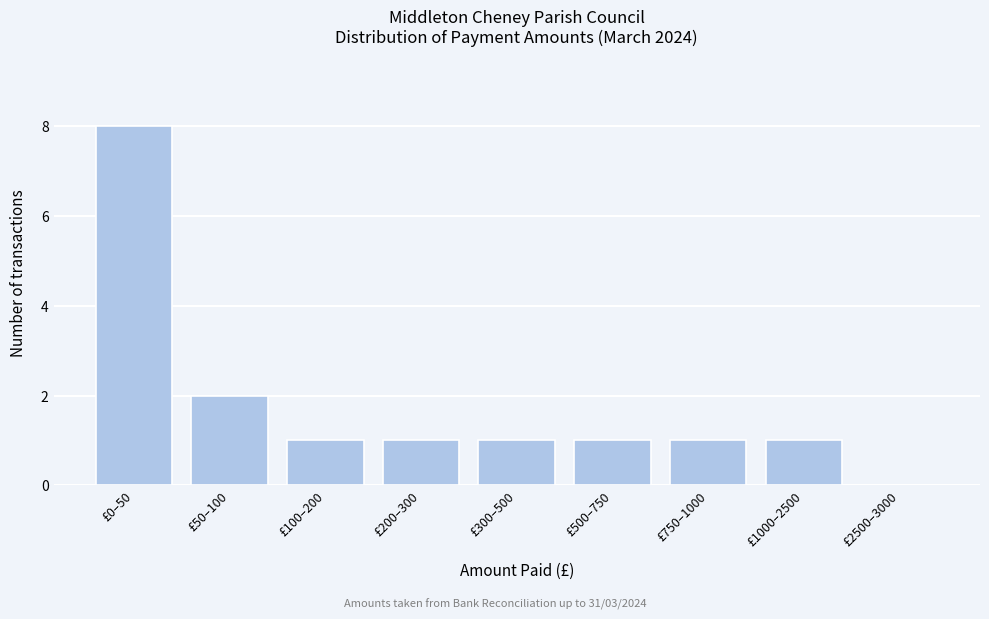

Reading left to right, extract all data points from this chart.

£0–50=8	£50–100=2	£100–200=1	£200–300=1	£300–500=1	£500–750=1	£750–1000=1	£1000–2500=1	£2500–3000=0